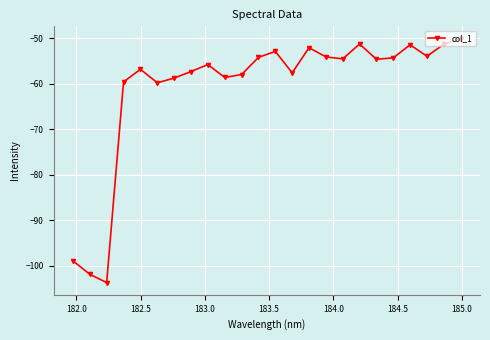

What is the maximum value shown in the chart?

-50.0